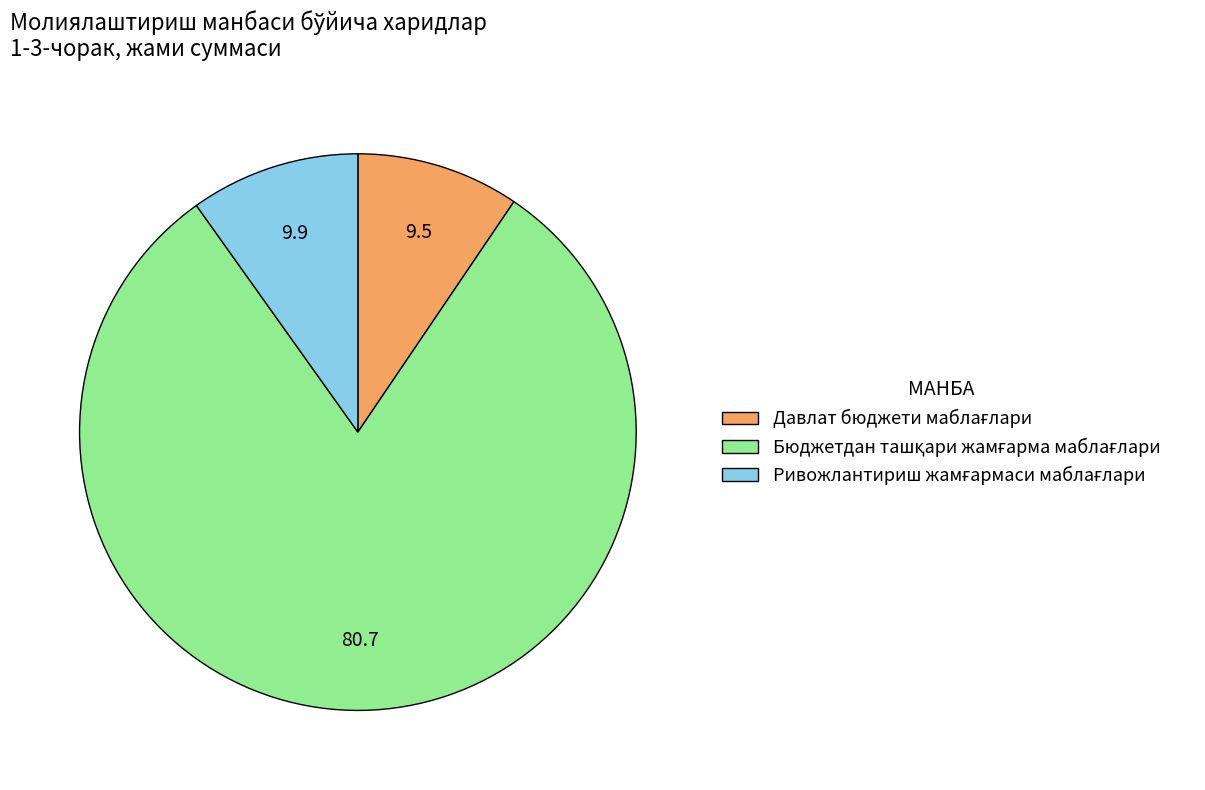

Does any single category account for the majority?

Yes